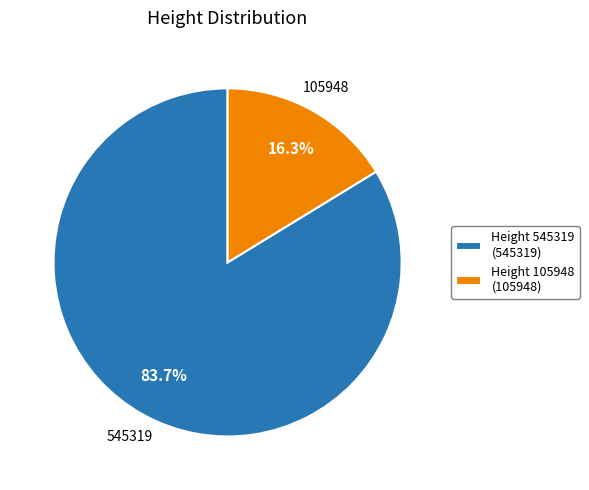

Which slice represents more than half of the pie?

Height 545319 (545319)